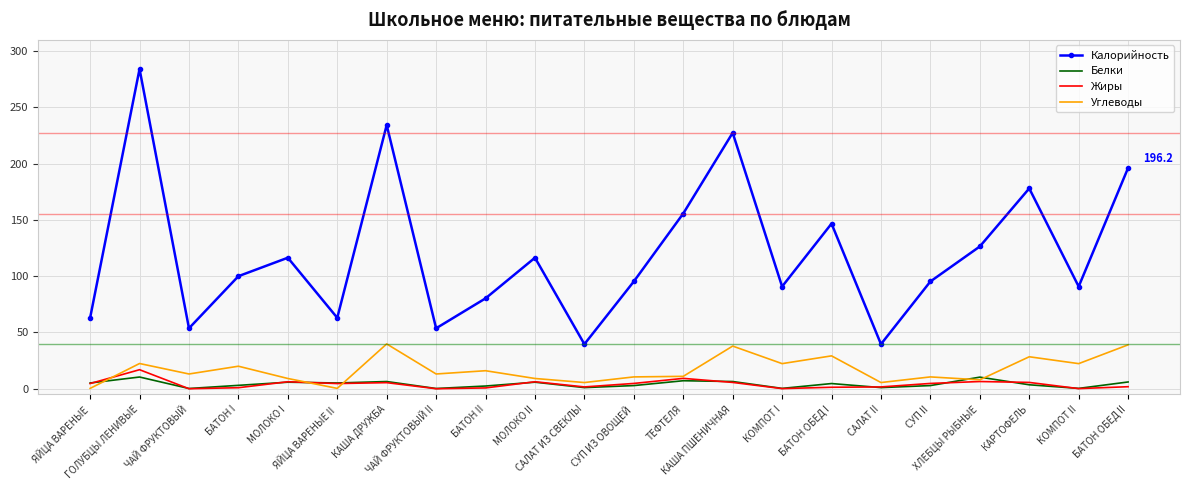

True or false: Белки and Калорийность cross at least once.

False